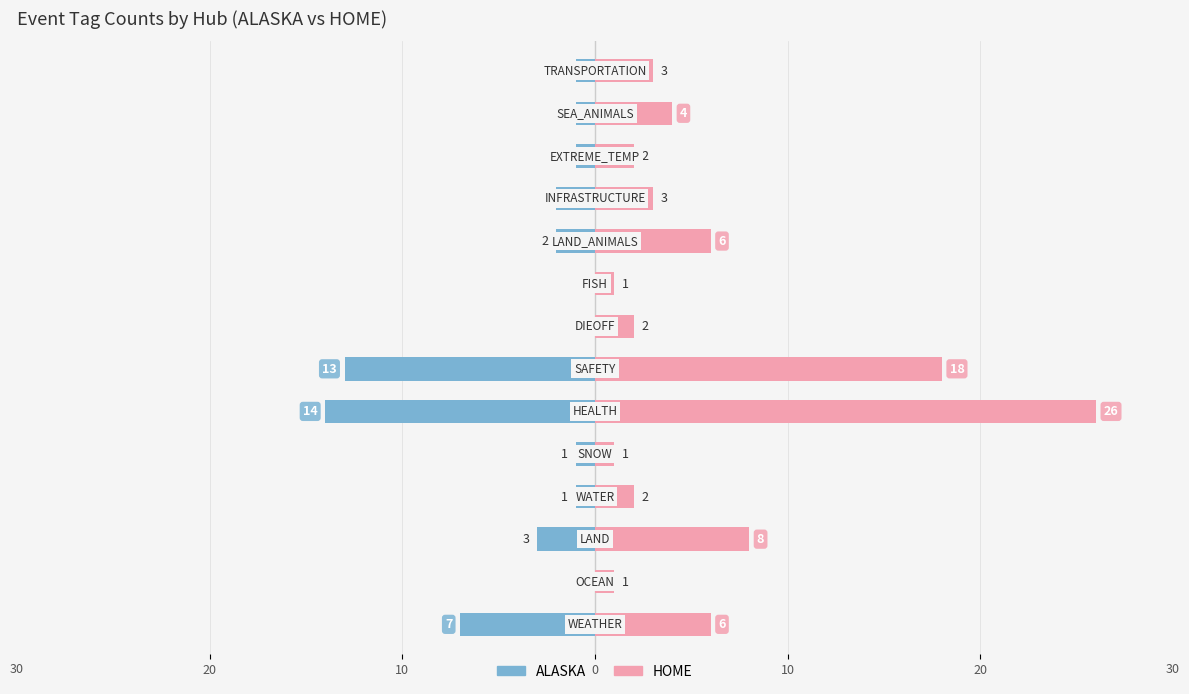

Which series changed the most between 9 and 11?

HOME